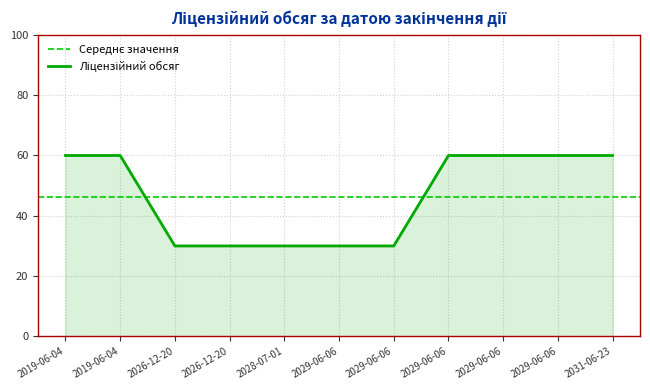

Is it true that the value at 2019-06-04 is 60?

True